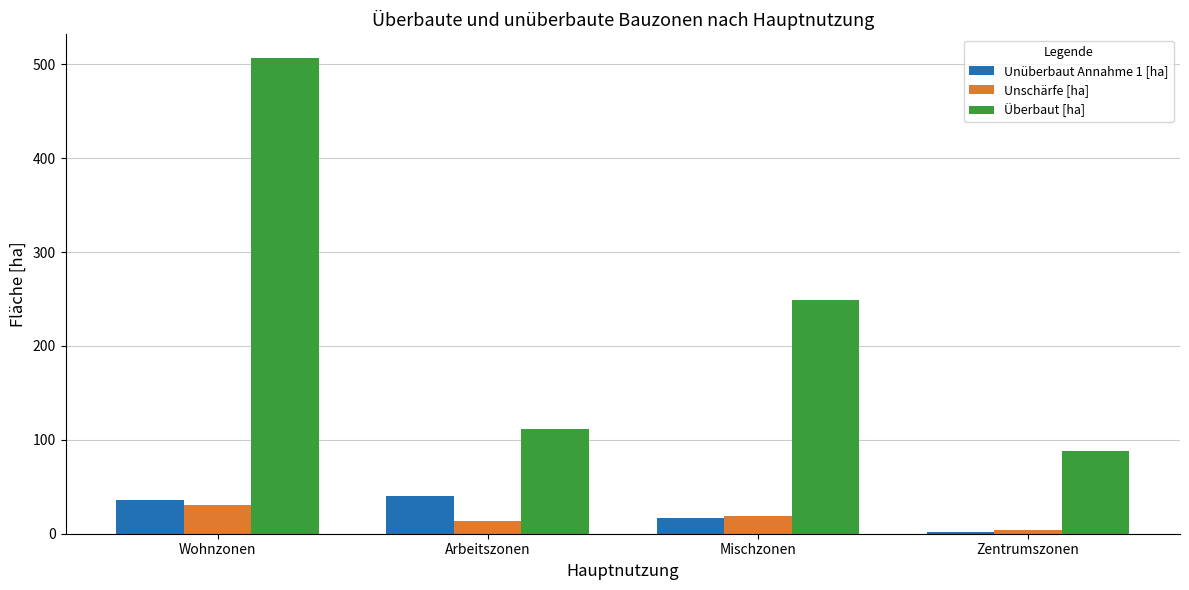

Is it true that Überbaut [ha] equals 175.1 at Arbeitszonen?

False